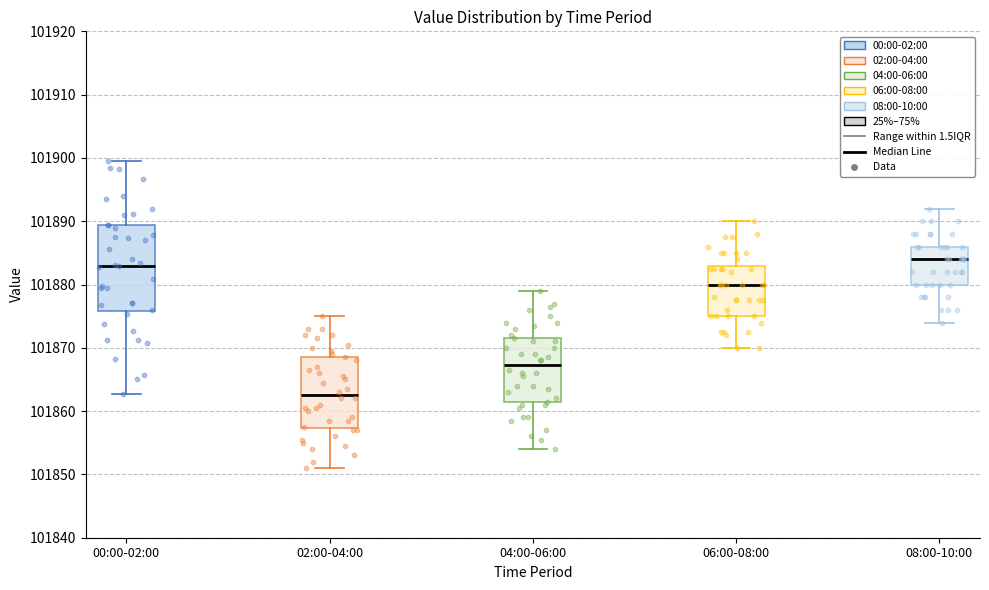

Reading left to right, read every box against the y-axis: the position of its median line, the range the box covers, and the ends of its whiskers. The values are not printed on the chart, so give them approximately, as read against the axis.

00:00-02:00: median 101883, box 101876 to 101889, whiskers 101863 to 101900
02:00-04:00: median 101863, box 101857 to 101869, whiskers 101851 to 101875
04:00-06:00: median 101867, box 101861 to 101872, whiskers 101854 to 101879
06:00-08:00: median 101880, box 101875 to 101883, whiskers 101870 to 101890
08:00-10:00: median 101884, box 101880 to 101886, whiskers 101874 to 101892